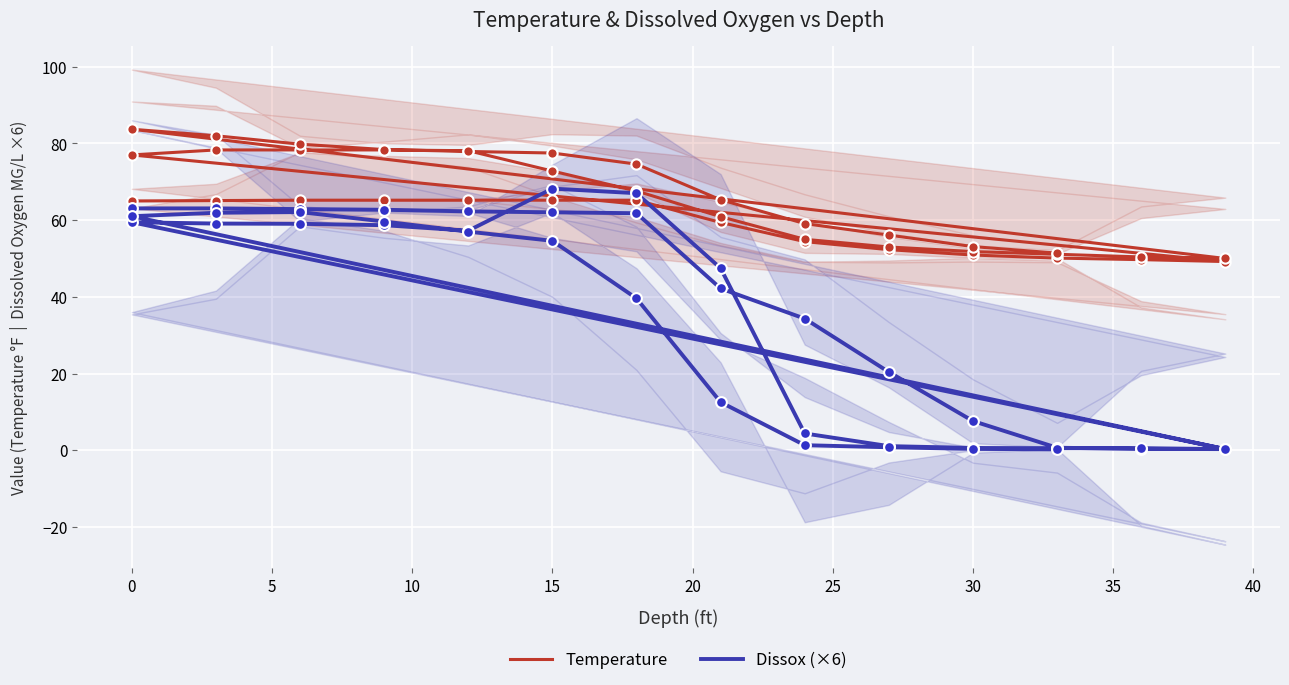

Which series has the widest spread of Y values?

Dissox (×6)